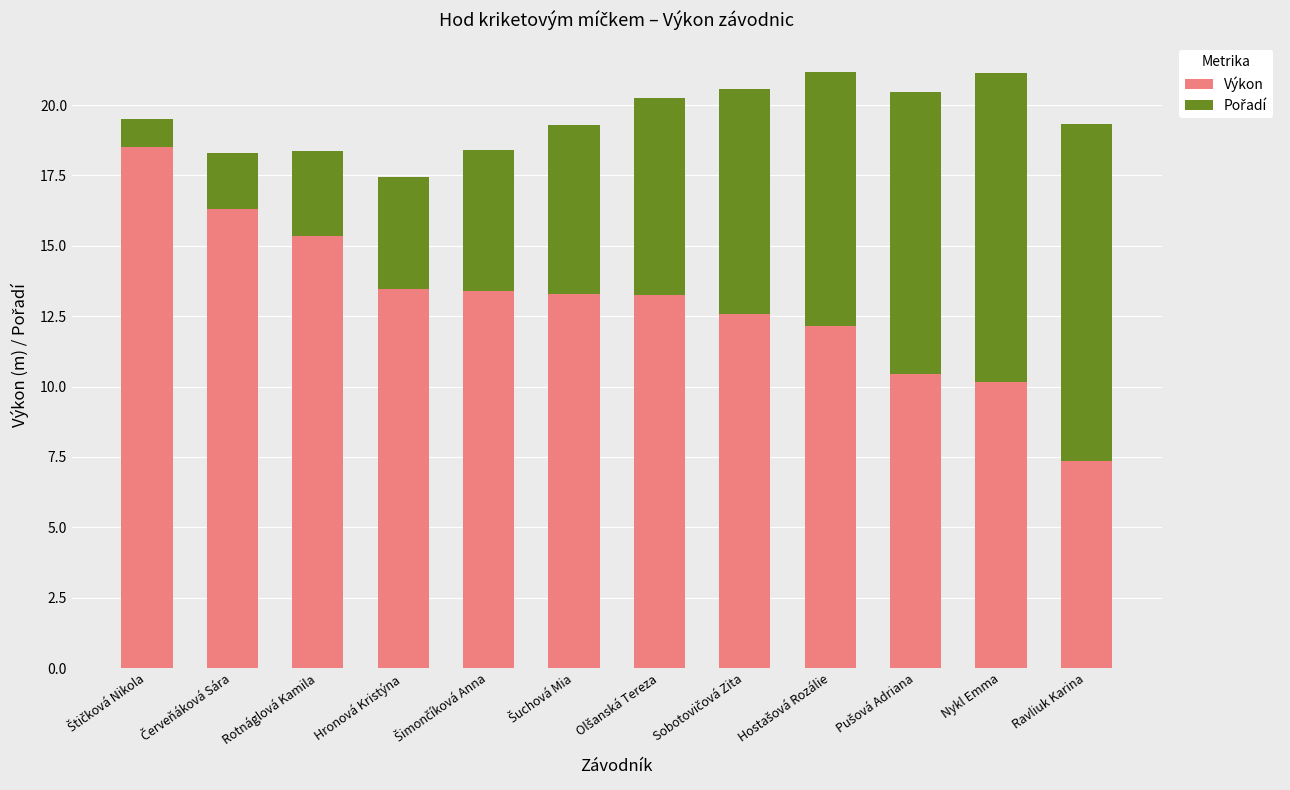

Is it true that Výkon equals 15.4 at Rotnáglová Kamila?

True